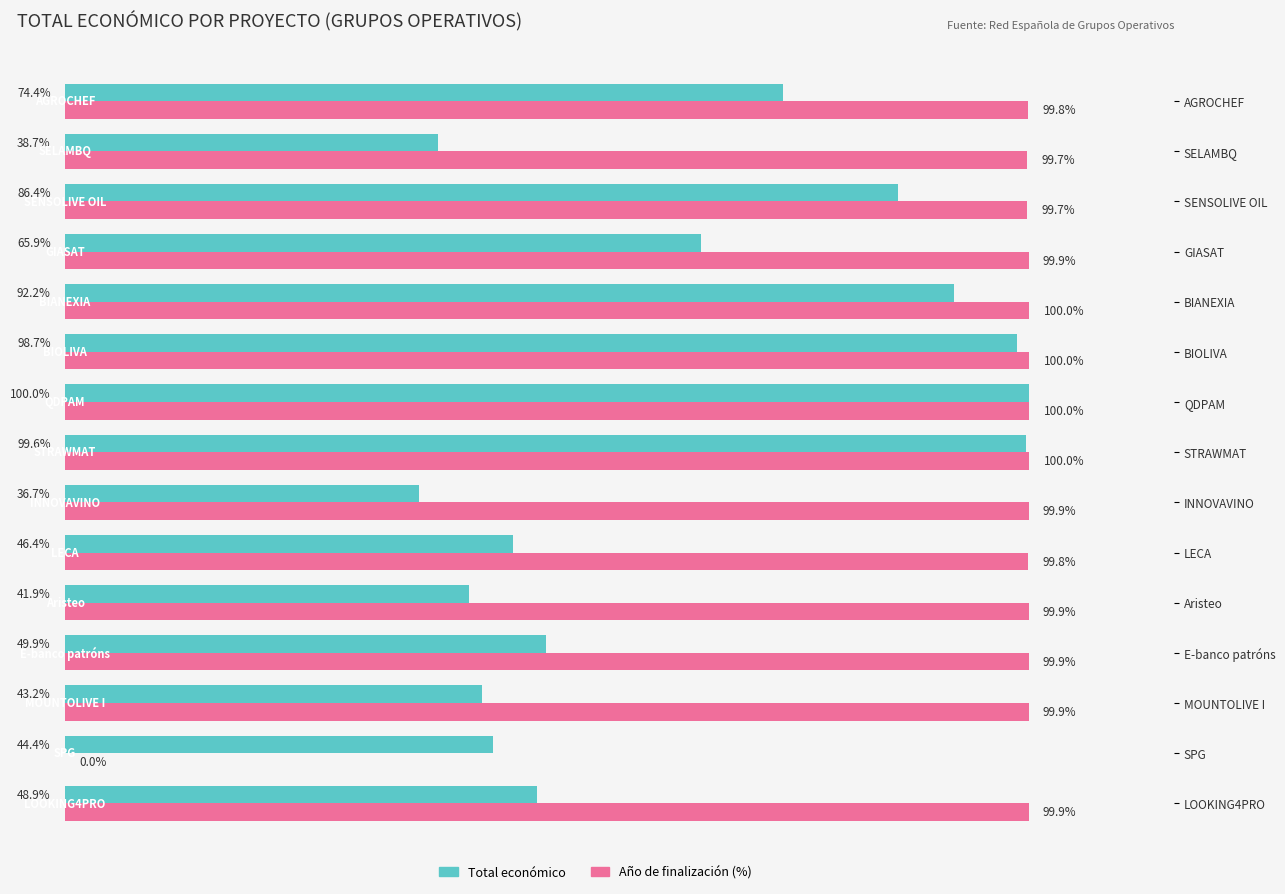

Which series changed the most between INNOVAVINO and STRAWMAT?

Total económico